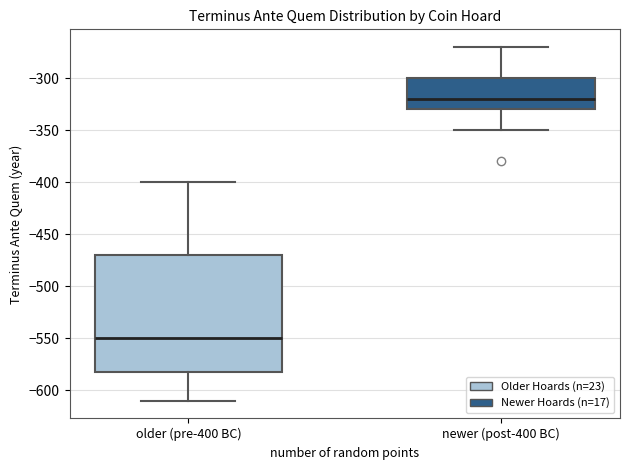

Reading left to right, transcribe this box plot: for each box, give where its median line is, the range the box spans, and where its two whiskers end, as read against the y-axis. The values are not printed on the chart, so give them approximately, as read against the axis.

older (pre-400 BC): median -550, box -580 to -470, whiskers -610 to -400
newer (post-400 BC): median -320, box -330 to -300, whiskers -350 to -270